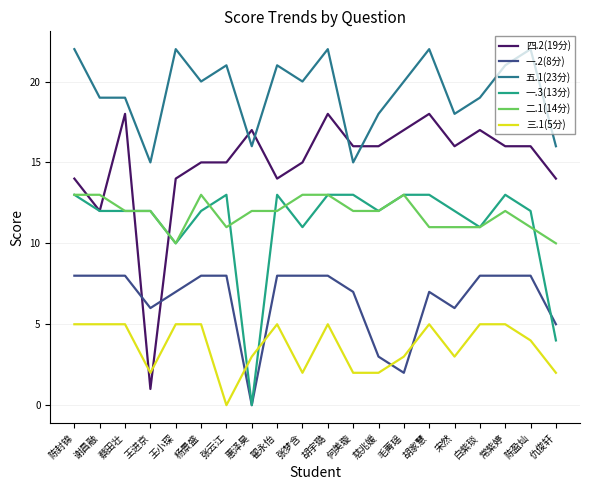

How many lines are shown in the chart?

6